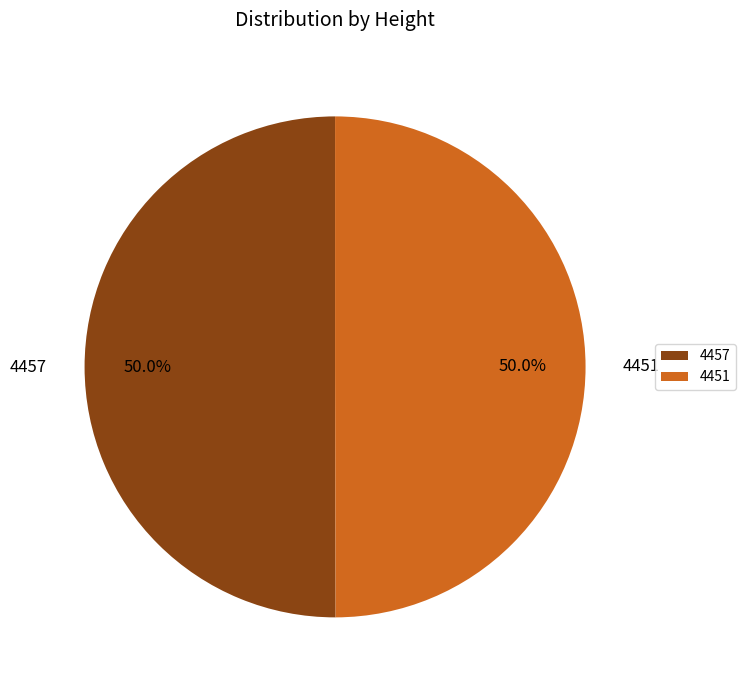

True or false: 4451 accounts for 38% of the total.

False